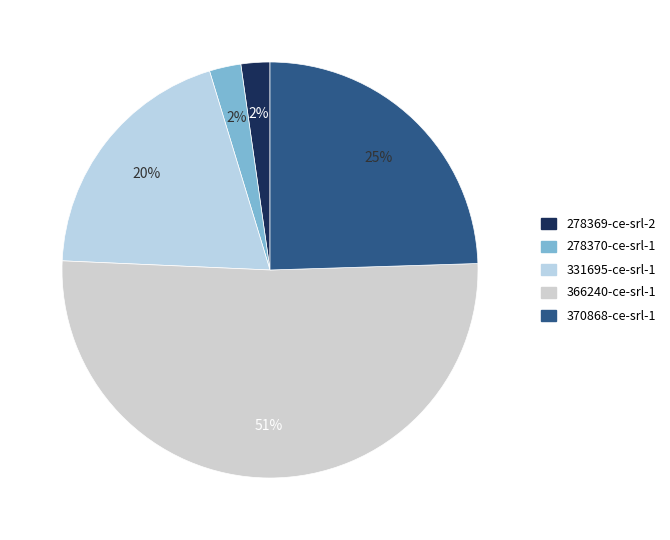

Is there any slice that represents more than half of the pie?

Yes